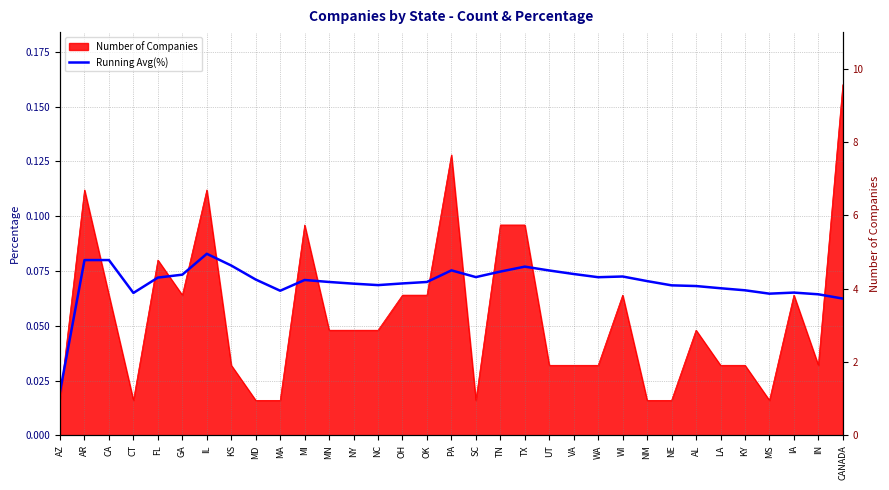

Reading left to right, list all the values displayed in this chart.

AZ=0.0	AR=0.1	CA=0.1	CT=0.1	FL=0.1	GA=0.1	IL=0.1	KS=0.1	MD=0.1	MA=0.1	MI=0.1	MN=0.1	NY=0.1	NC=0.1	OH=0.1	OK=0.1	PA=0.1	SC=0.1	TN=0.1	TX=0.1	UT=0.1	VA=0.1	WA=0.1	WI=0.1	NM=0.1	NE=0.1	AL=0.1	LA=0.1	KY=0.1	MS=0.1	IA=0.1	IN=0.1	CANADA=0.1